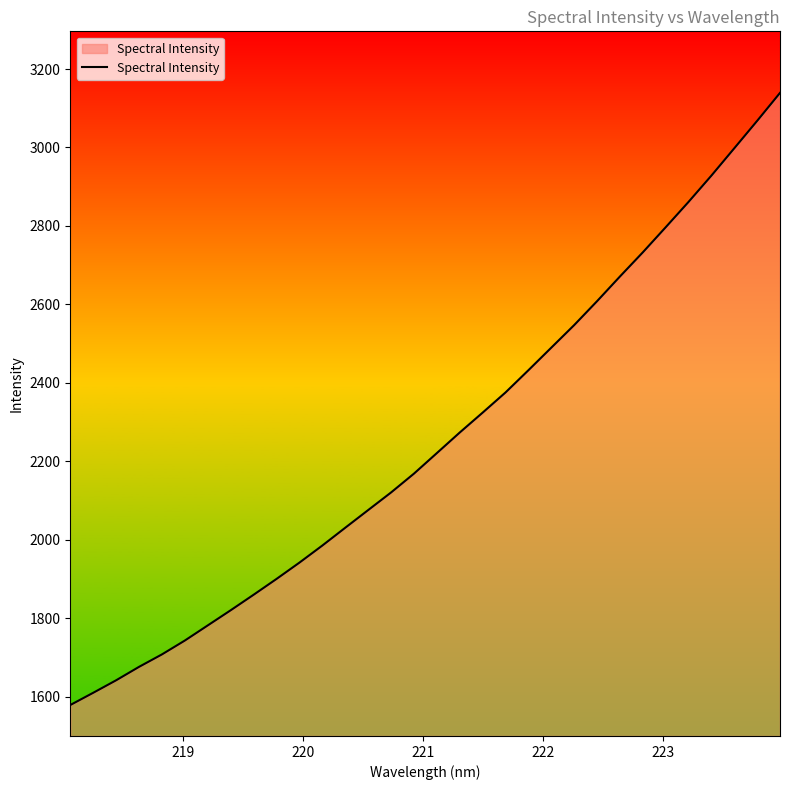

What is the difference between the maximum and minimum values?

1560.8